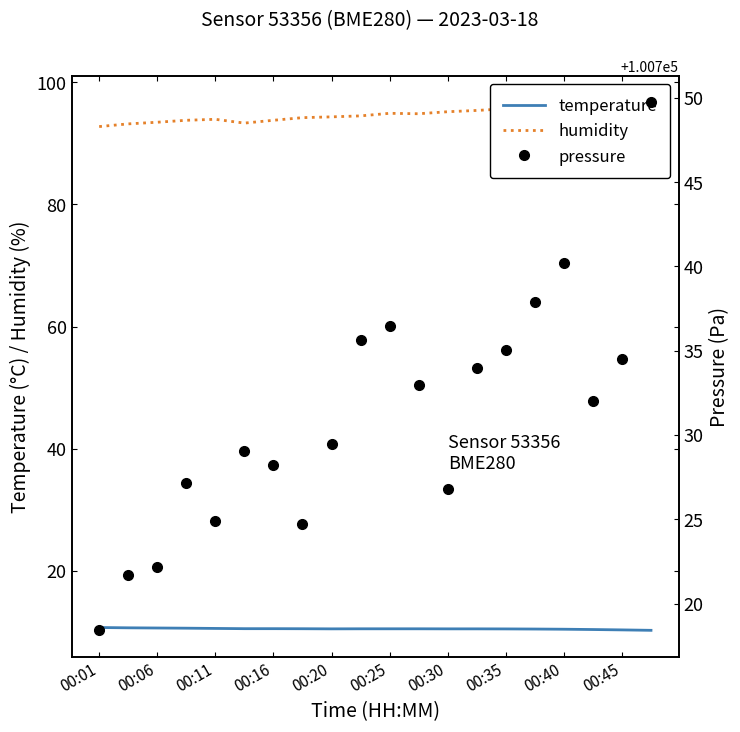

Count the number of data series in this chart.

3